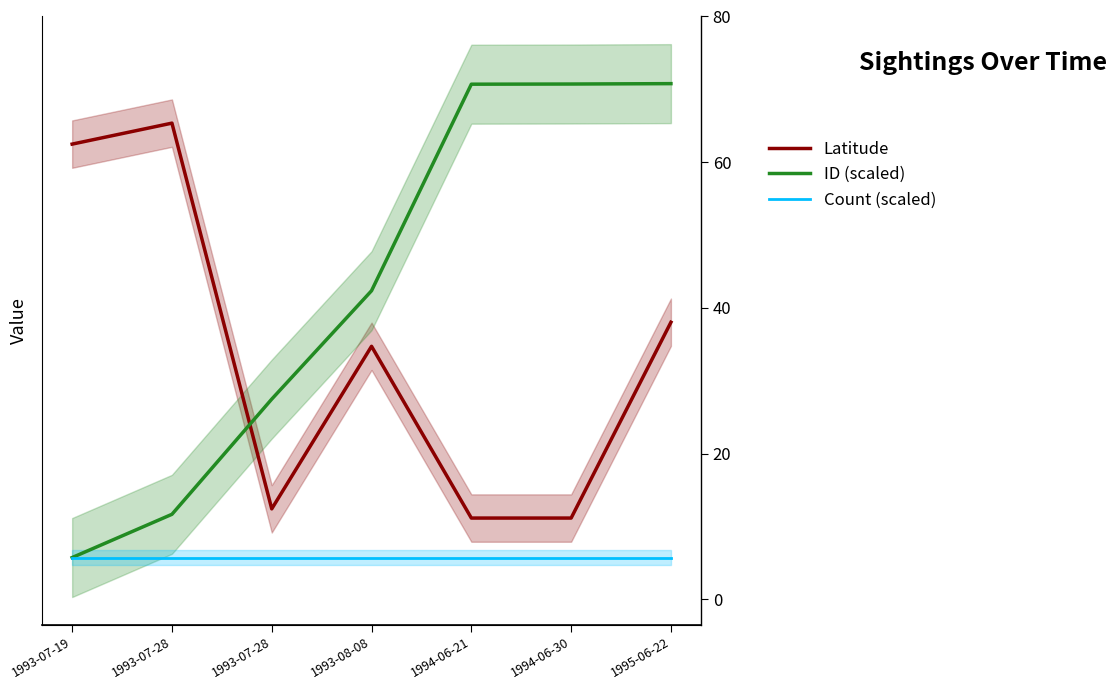

True or false: Count (scaled) and Latitude cross at least once.

False